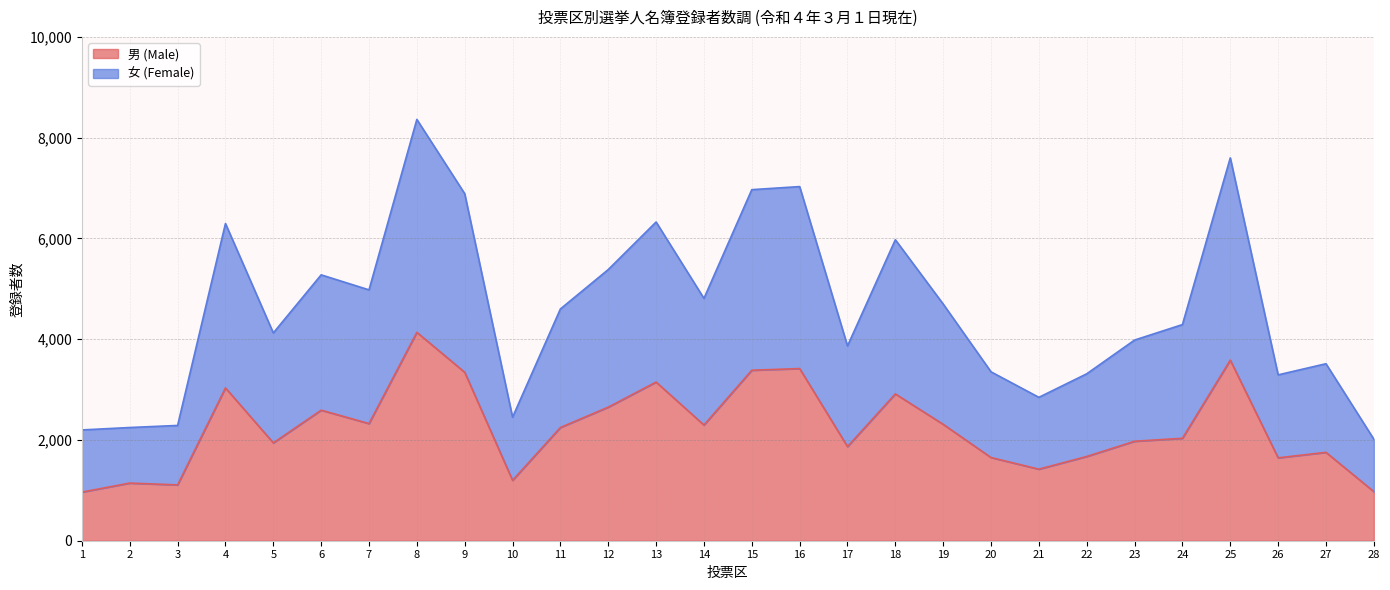

What are all the series names shown in the legend?

男 (Male), 女 (Female)